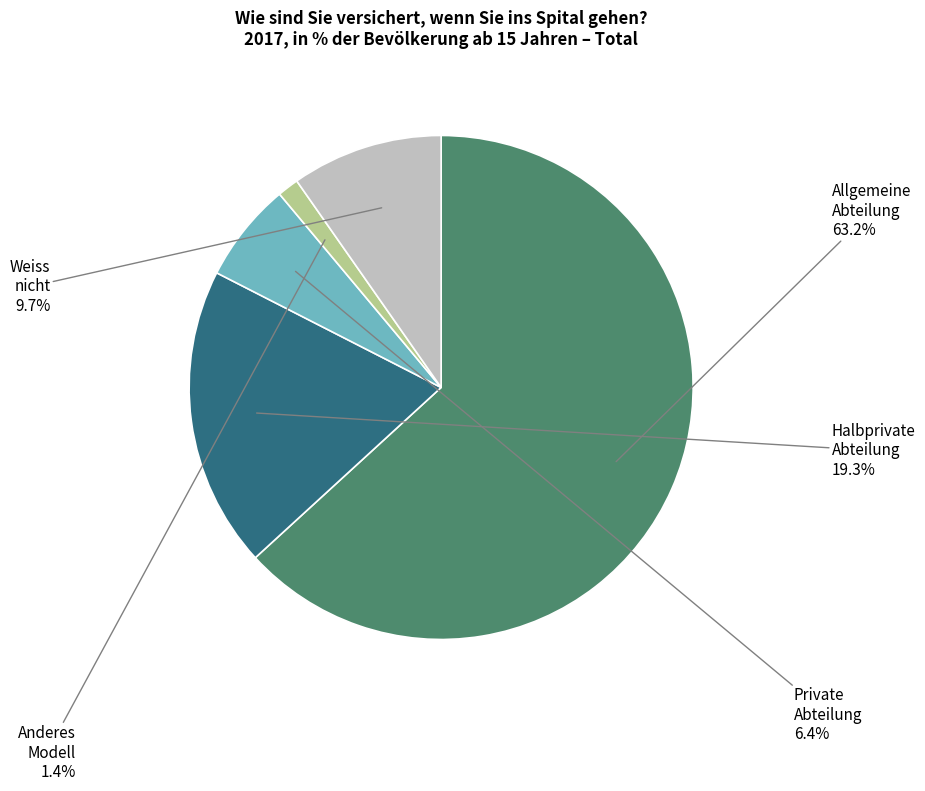

Is there a majority slice in this chart?

Yes